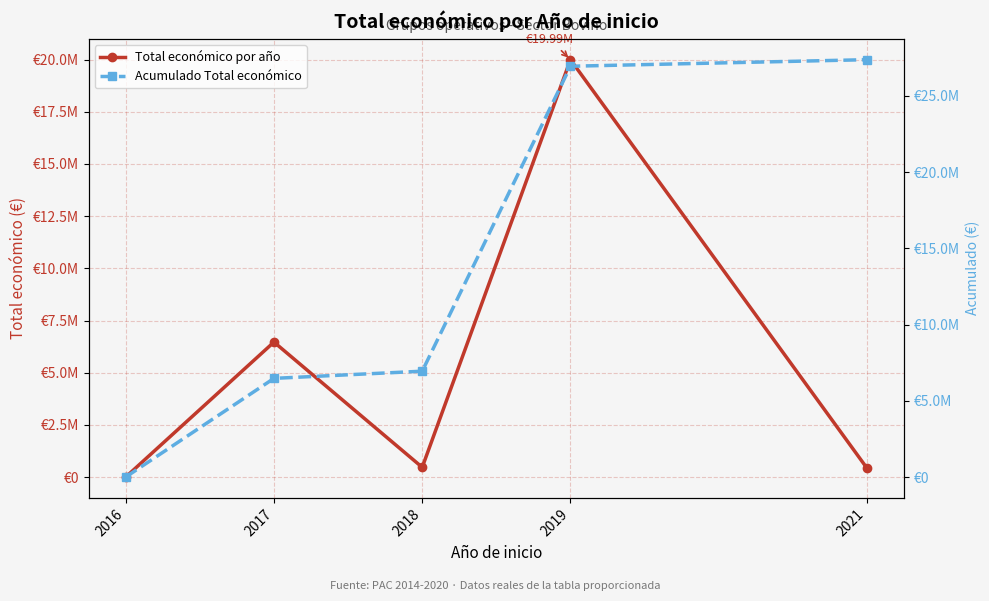

Which series has the widest spread of values?

Acumulado Total económico